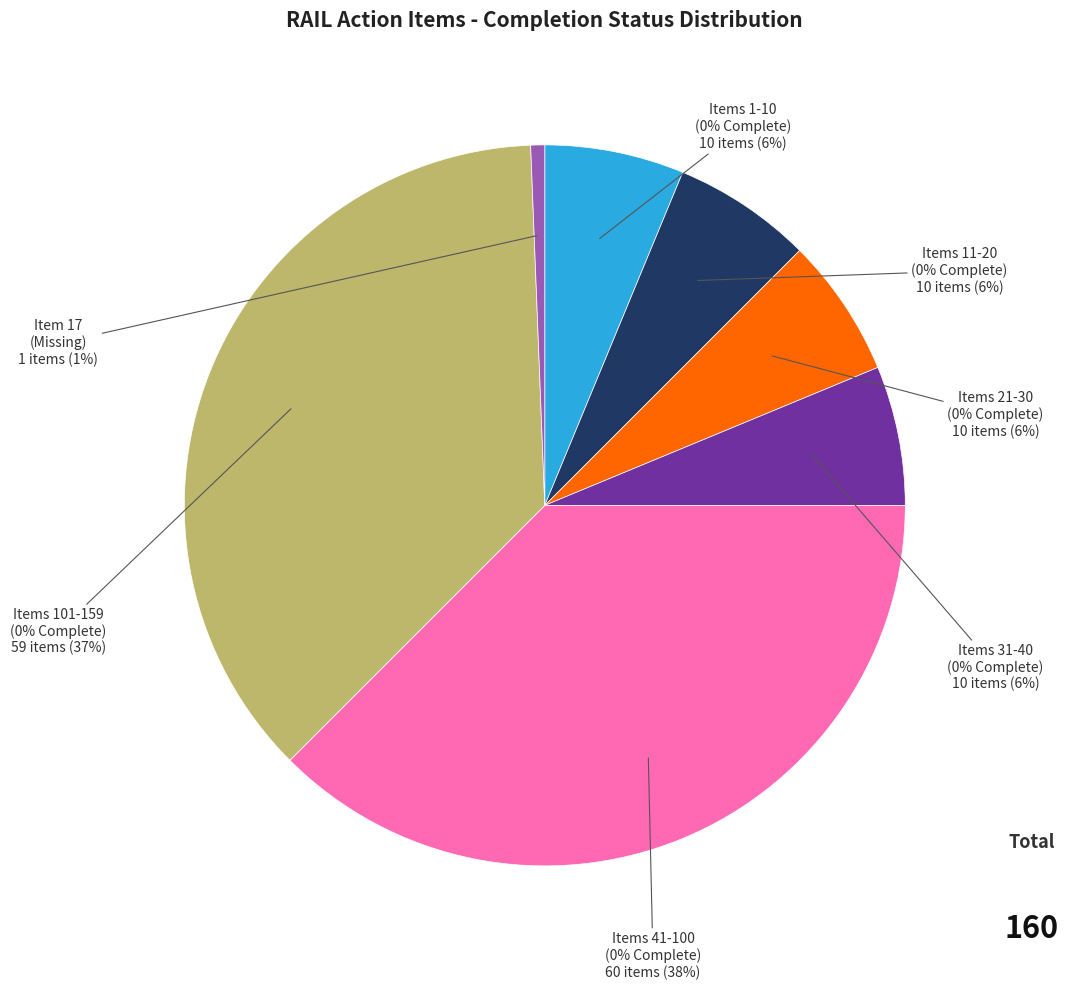

Does any single category account for the majority?

No